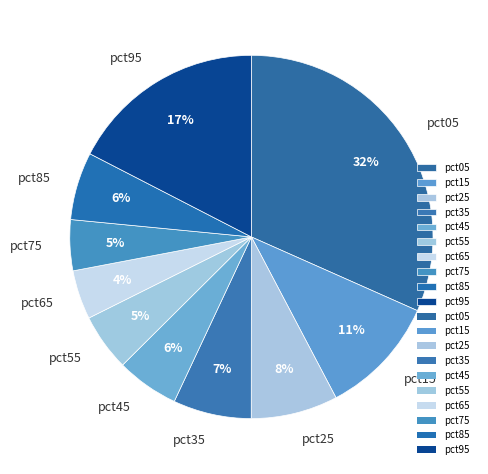

Do pct05 and pct45 together represent more than half of the pie?

No